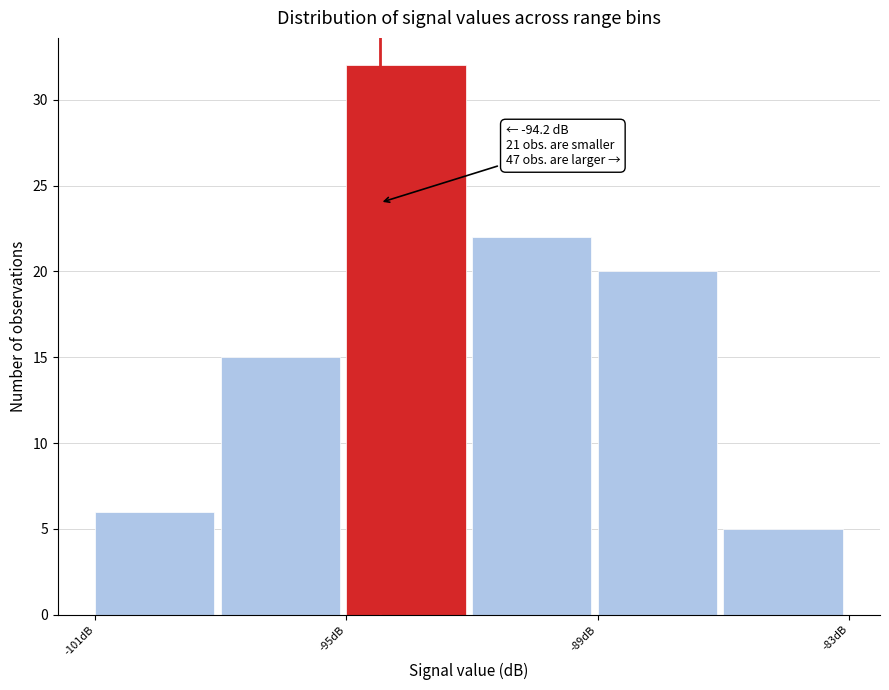

Around what value on the x-axis is the tallest bar? Give the approximate position of its centre, as read against the axis.

-94